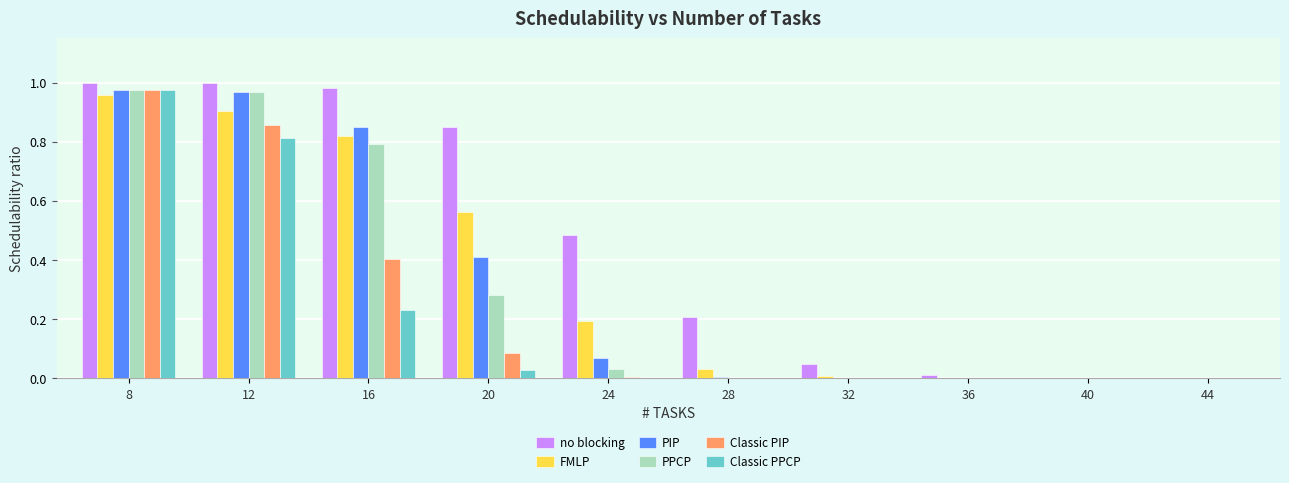

At which category is the sum across all series the highest?

8